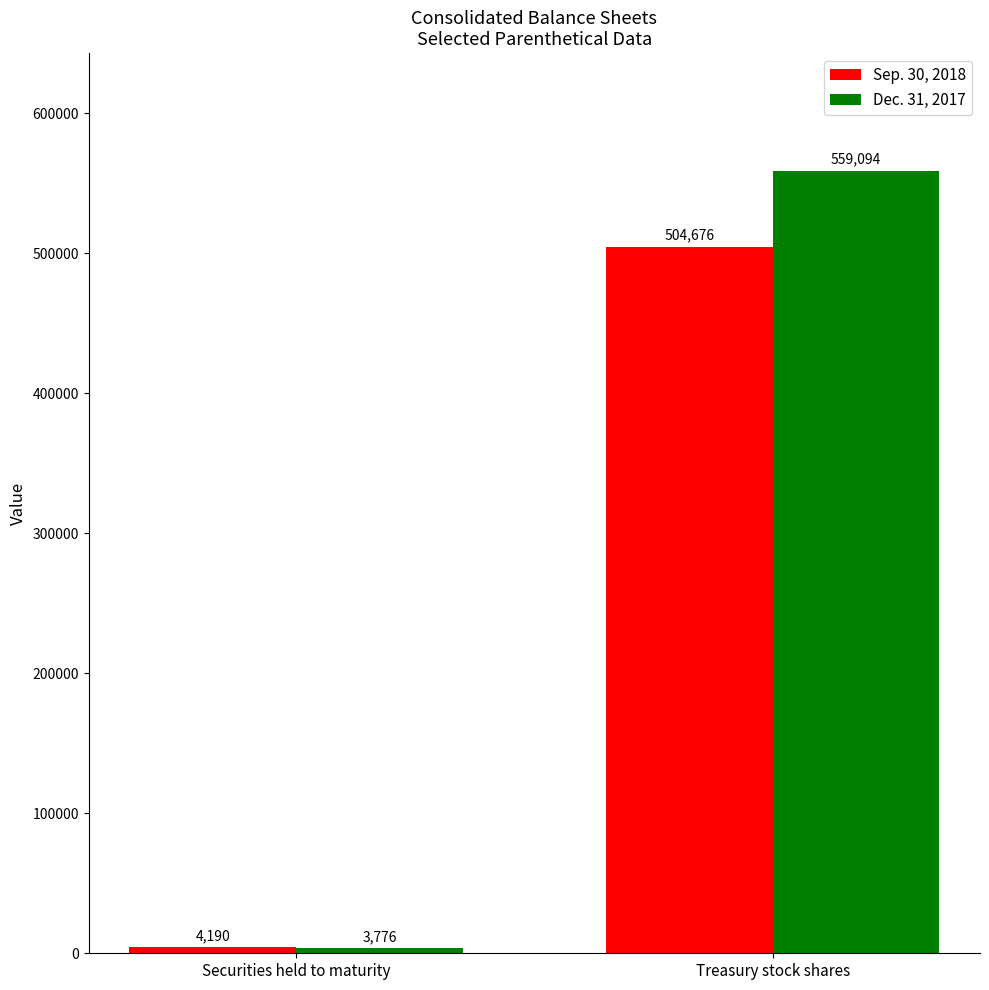

What is the label of the 1st bar from the left?

Securities held to maturity